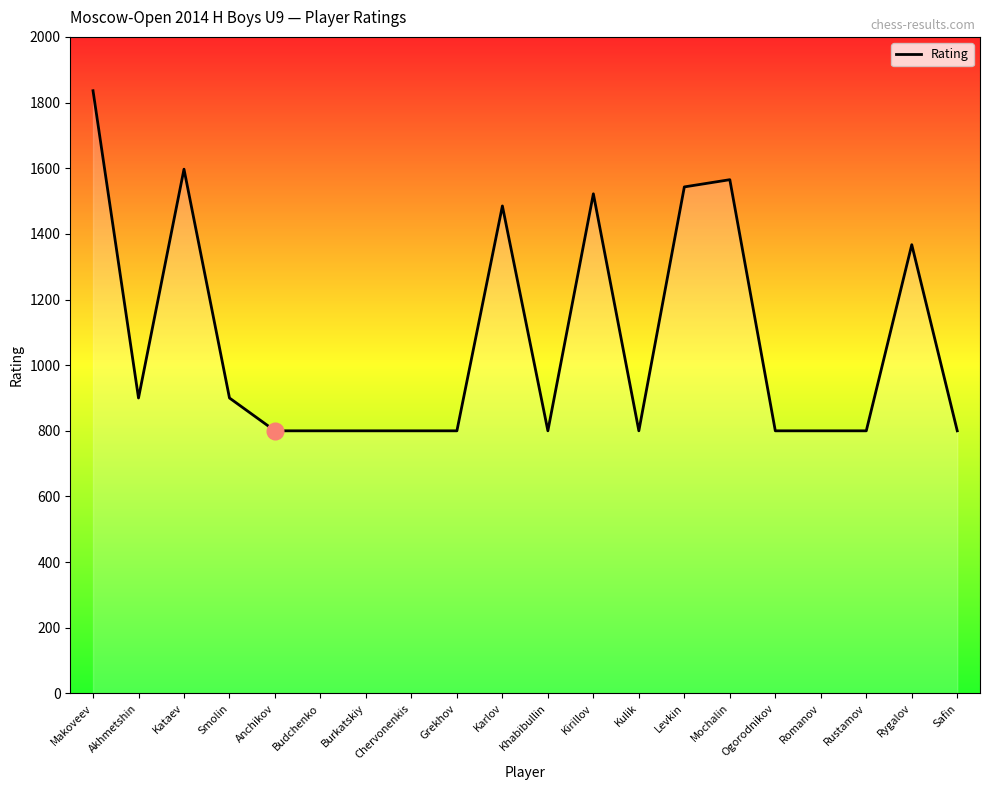

What is the maximum value shown in the chart?

1836